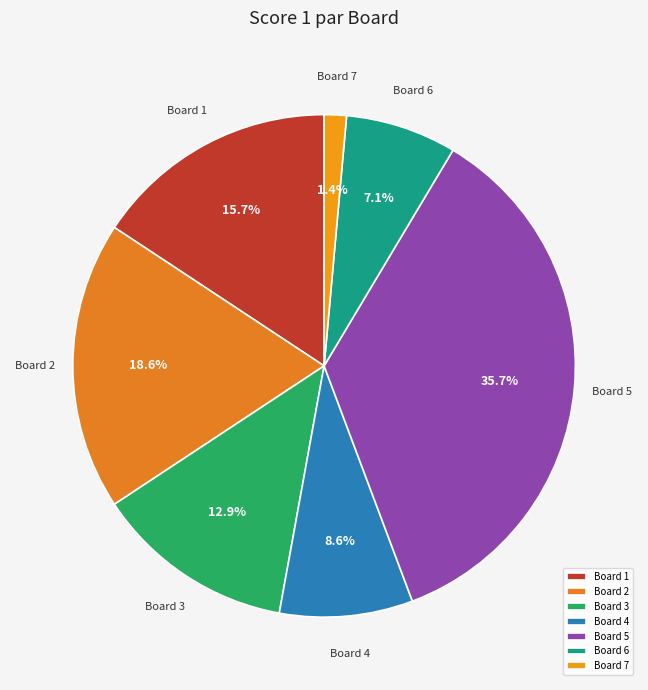

Is there a majority slice in this chart?

No